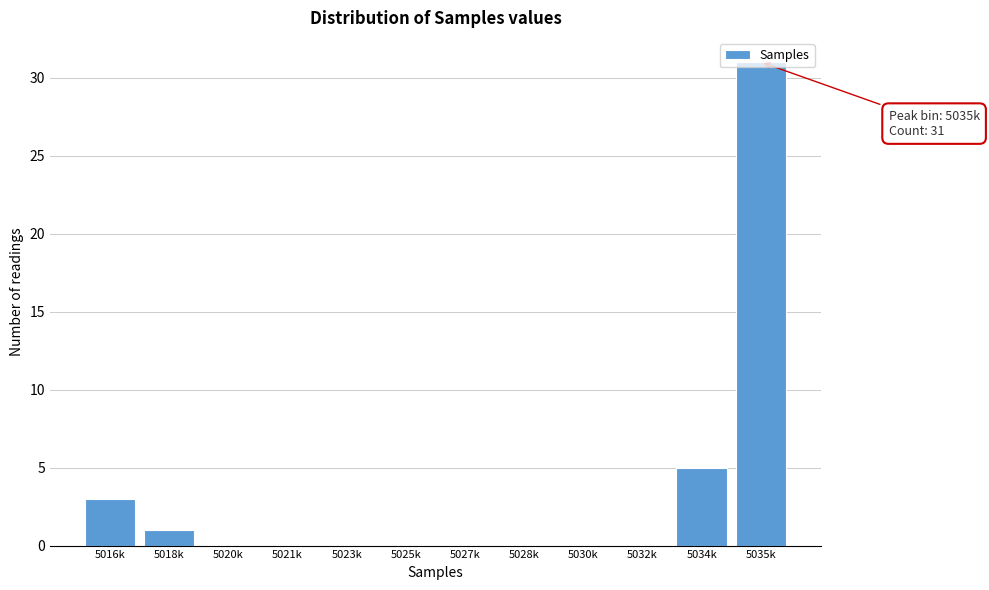

What is the sum of the values at 5025k and 5035k?

31